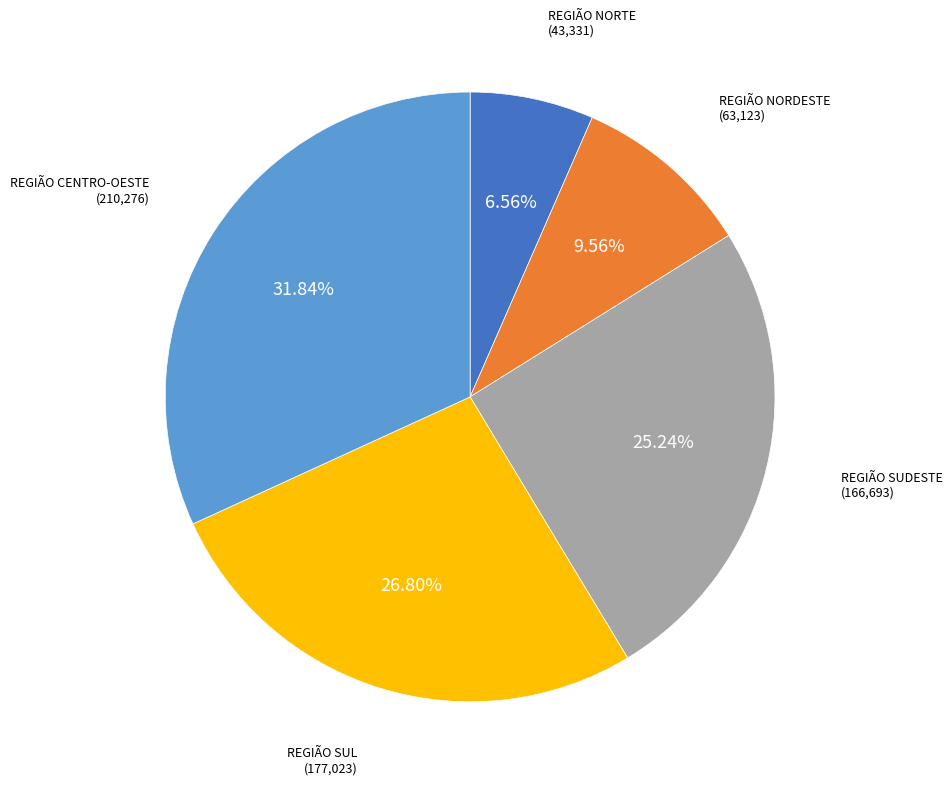

Rank the categories by value from lowest to highest.

REGIÃO NORTE, REGIÃO NORDESTE, REGIÃO SUDESTE, REGIÃO SUL, REGIÃO CENTRO-OESTE